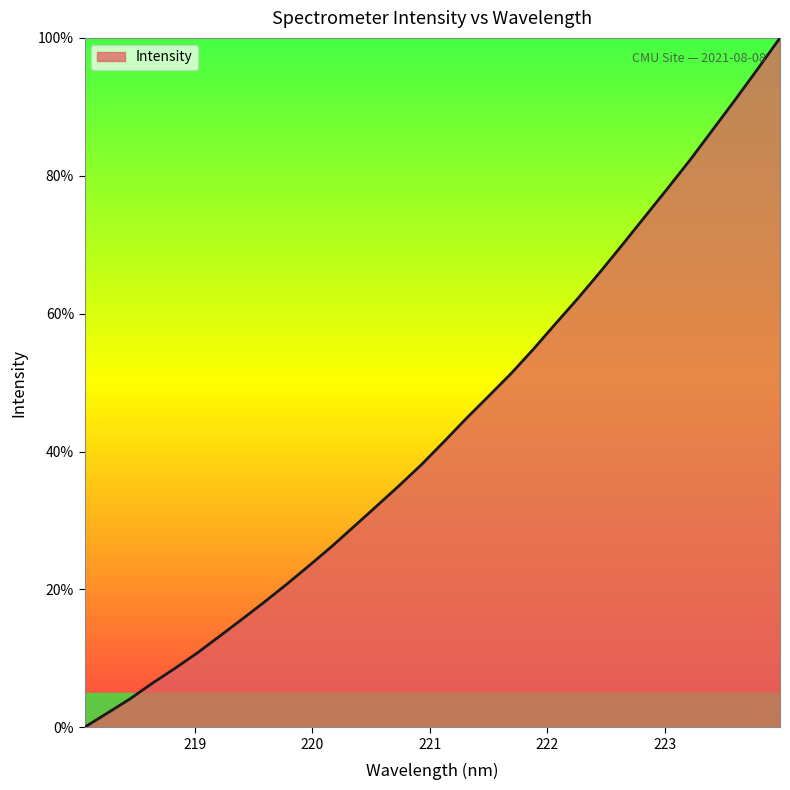

What is the maximum value shown in the chart?

100.0